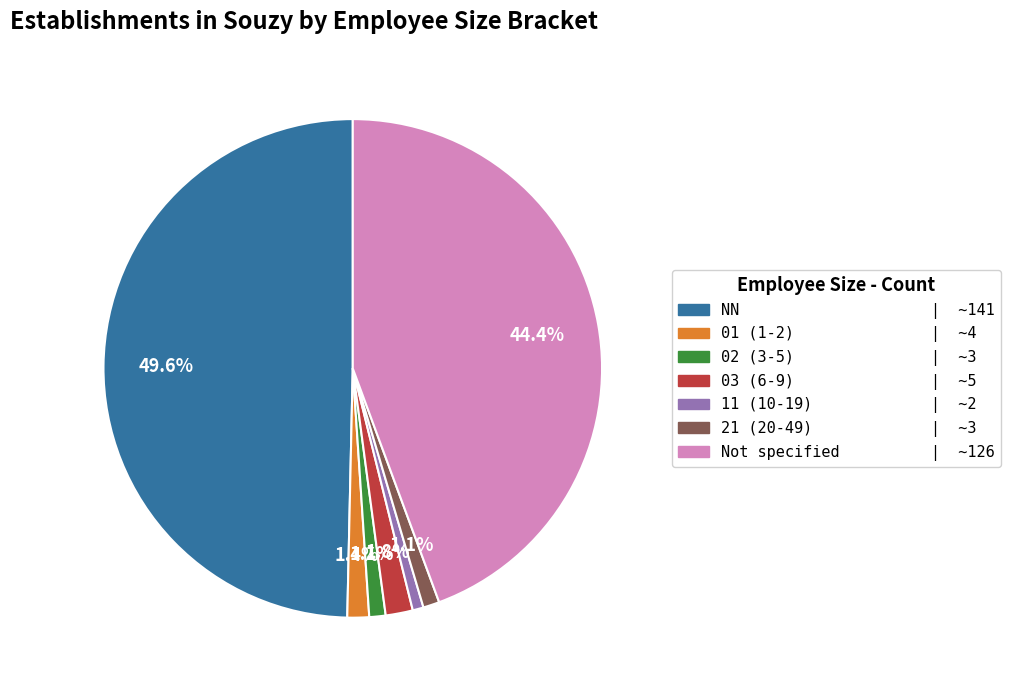

Count the number of slices in the pie.

7